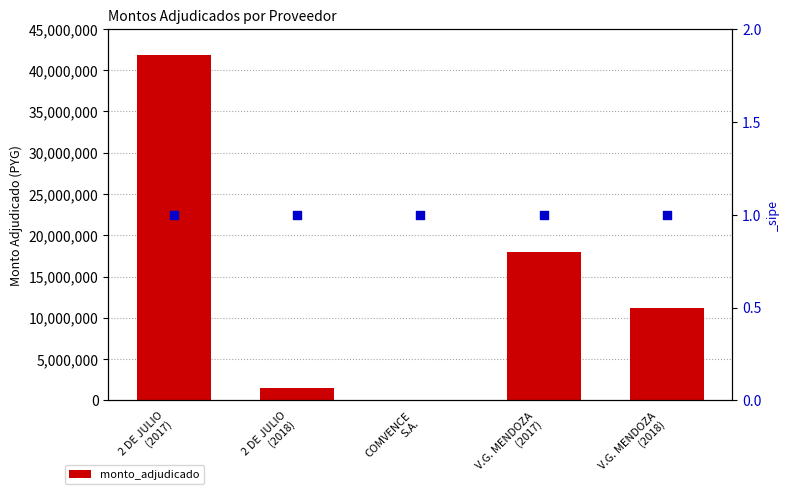

Between 2 DE JULIO
(2018) and COMVENCE
S.A., which is larger?

2 DE JULIO
(2018)